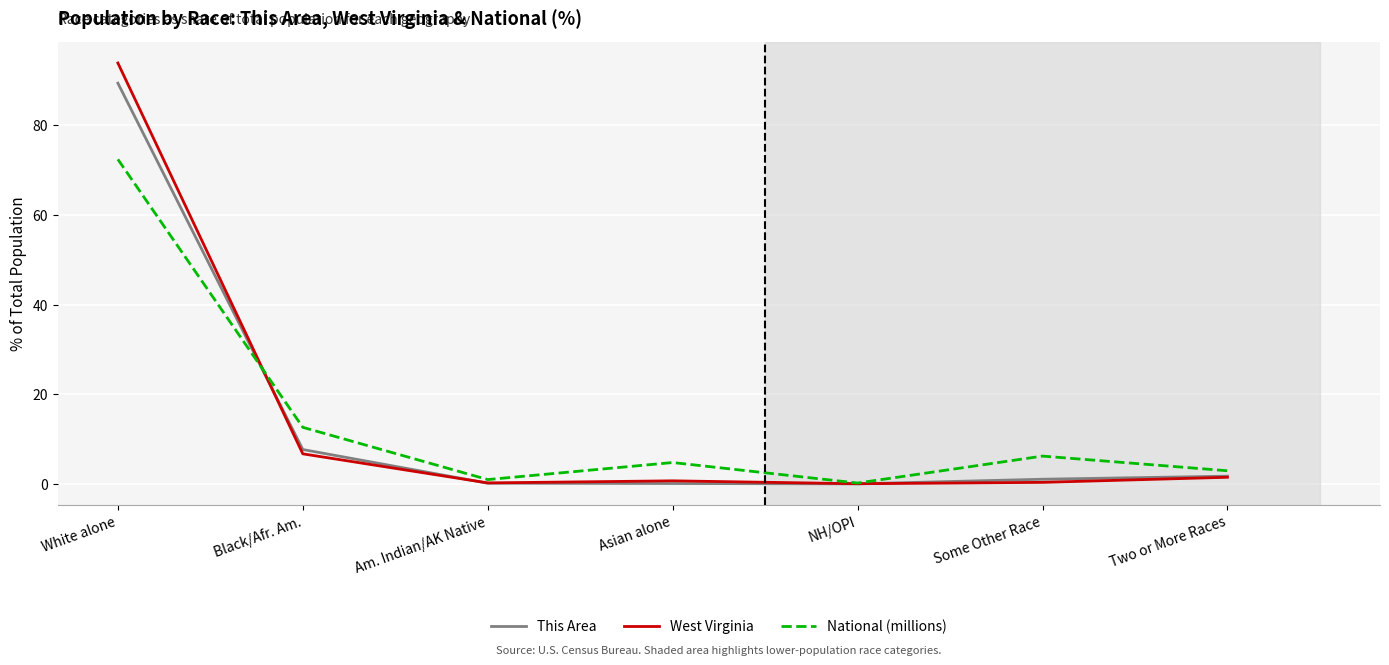

Between White alone and Some Other Race, which series saw the biggest shift?

West Virginia